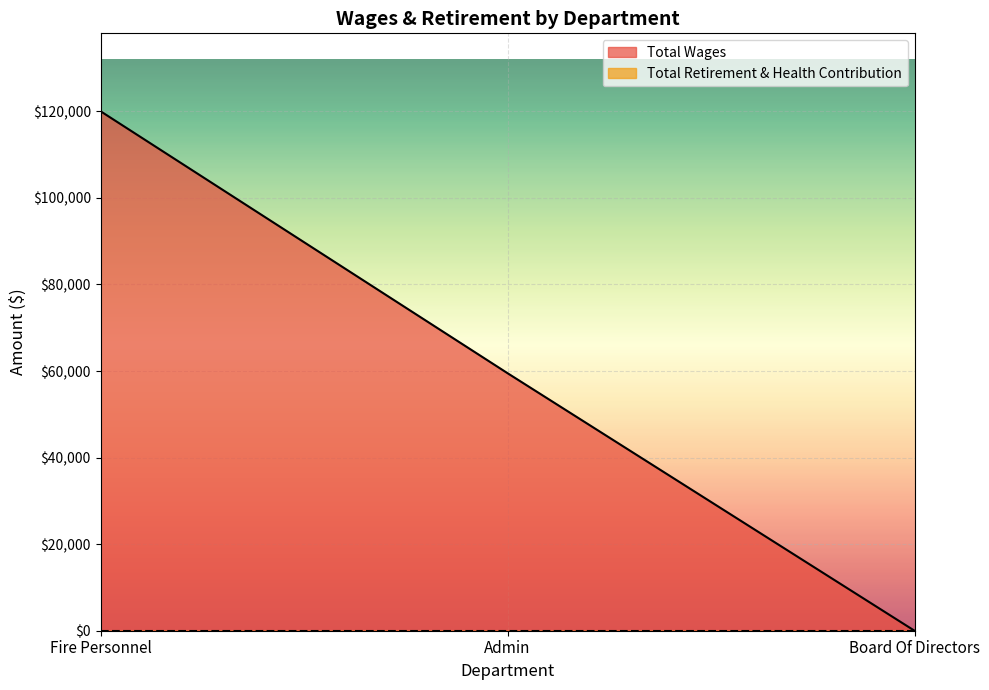

At which label does the data first exceed 59503?

Fire Personnel